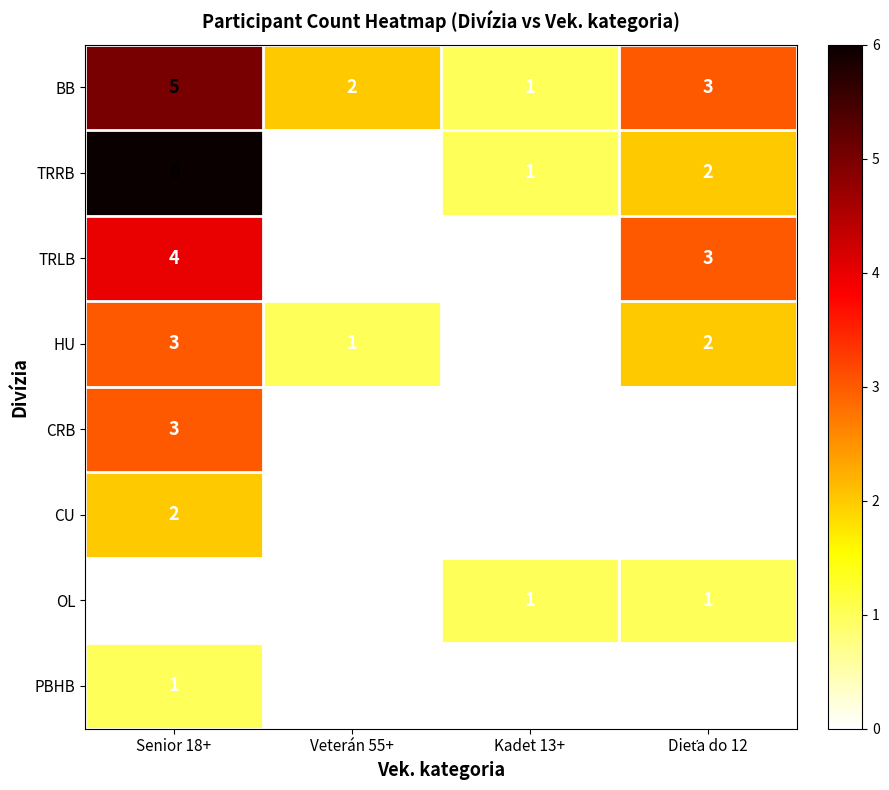

True or false: PBHB has a value of 0 at Kadet 13+.

True